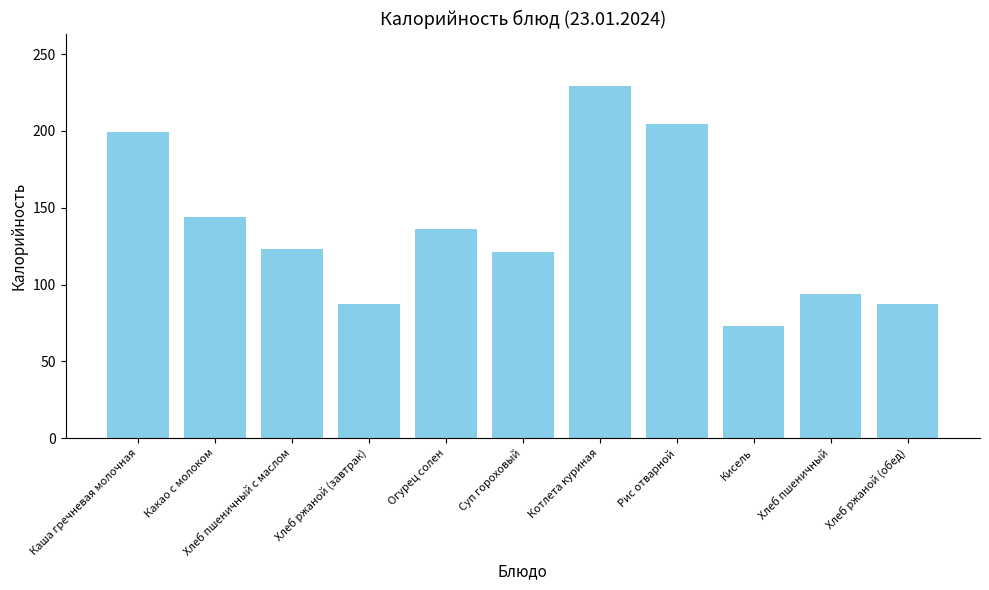

What position from the left is Хлеб пшеничный?

10